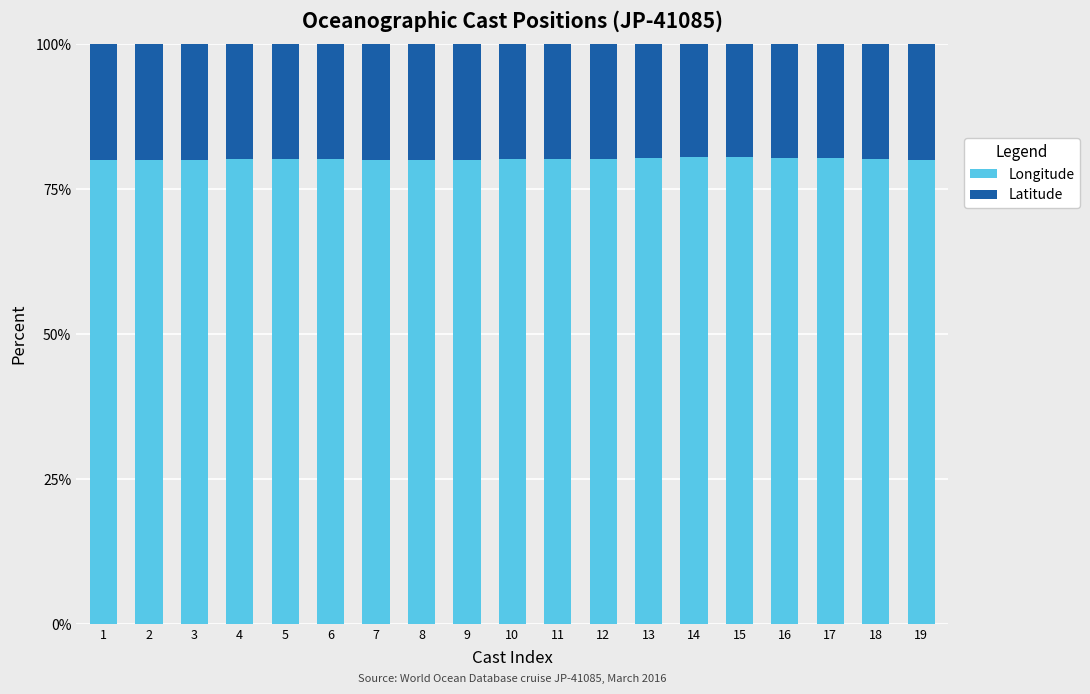

What is the sum of the Longitude values at 3 and 2?

160.1